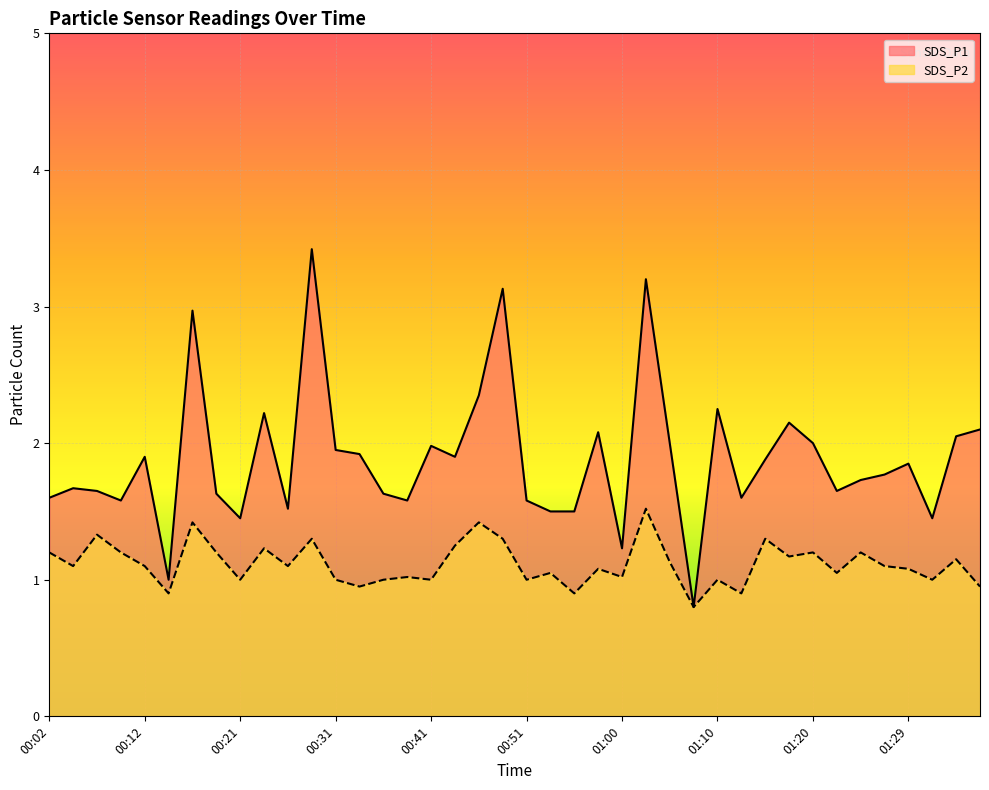

True or false: SDS_P1 and SDS_P2 intersect in this chart.

False